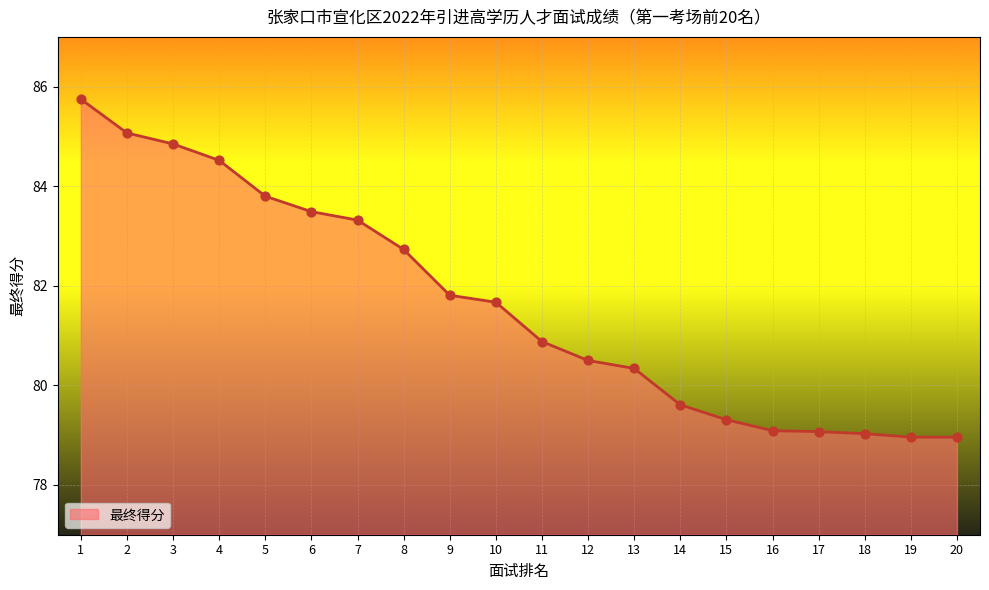

What is the change in value from 5 to 10?

-2.1